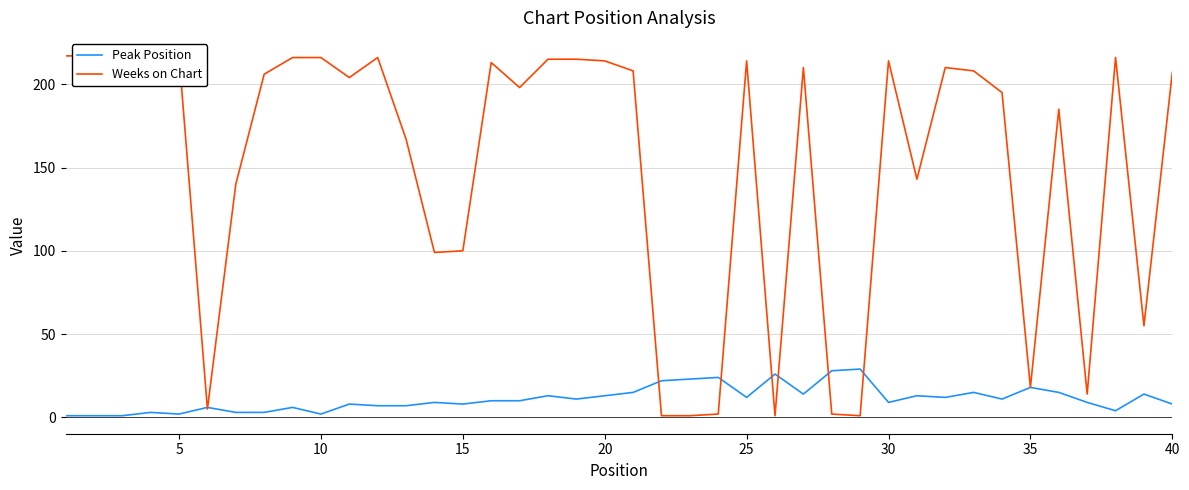

Is it true that Peak Position equals 8 at 15?

True